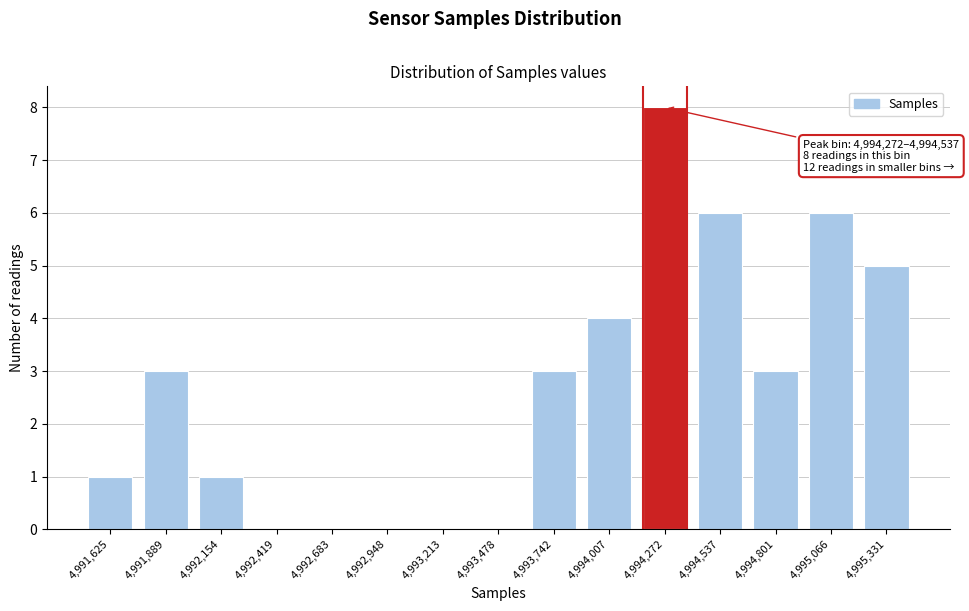

Reading right to left, list all the values displayed in this chart.

4,995,331=5	4,995,066=6	4,994,801=3	4,994,537=6	4,994,272=8	4,994,007=4	4,993,742=3	4,993,478=0	4,993,213=0	4,992,948=0	4,992,683=0	4,992,419=0	4,992,154=1	4,991,889=3	4,991,625=1